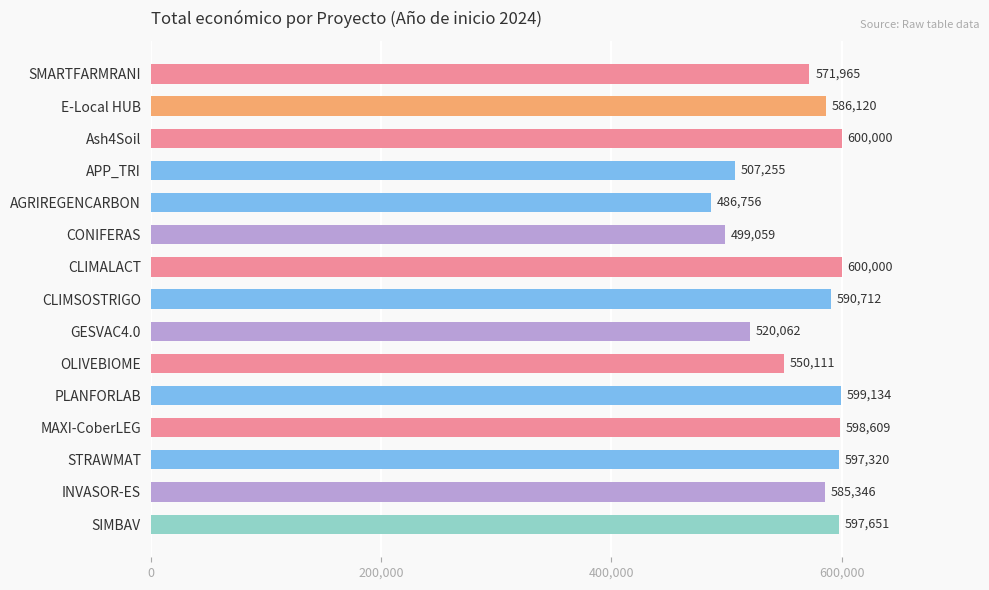

What is the difference between the second highest and second lowest values?

100941